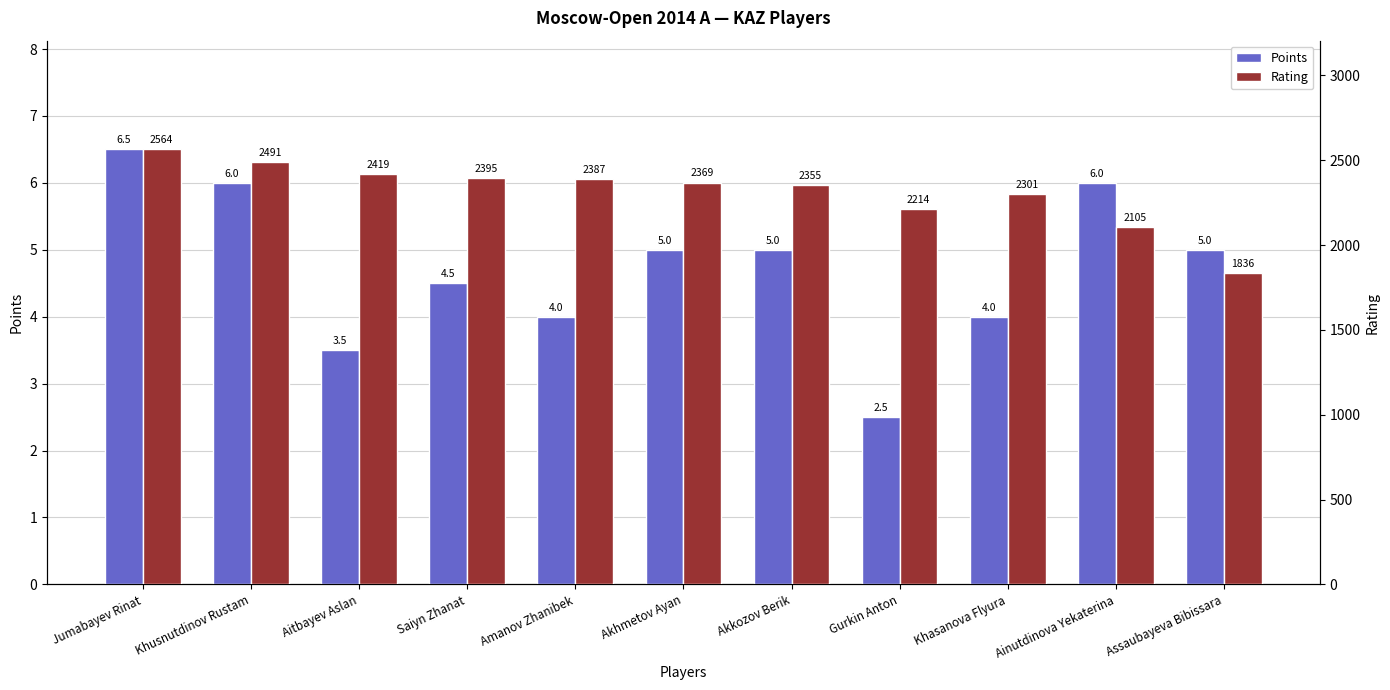

How many bars are there in total?

22